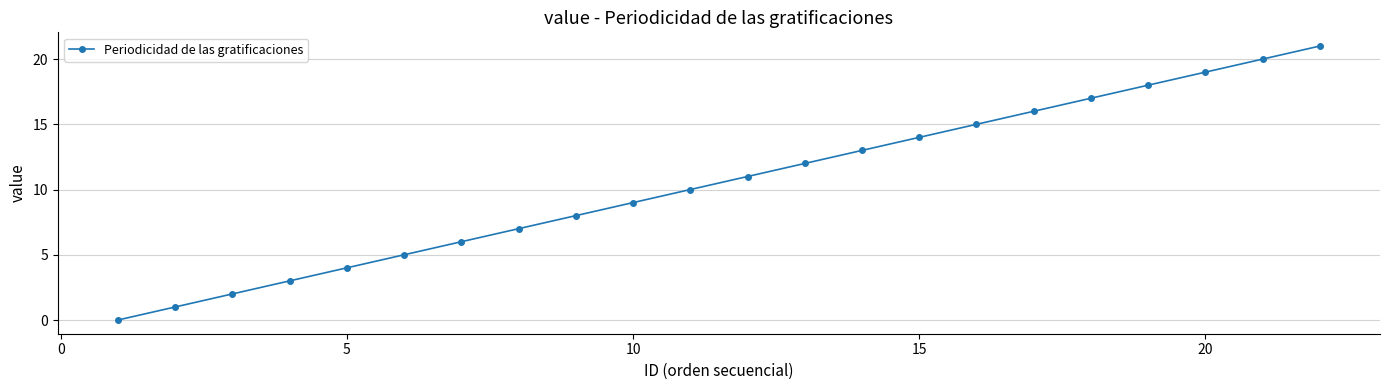

What is the value of the 3rd point from the left?

2